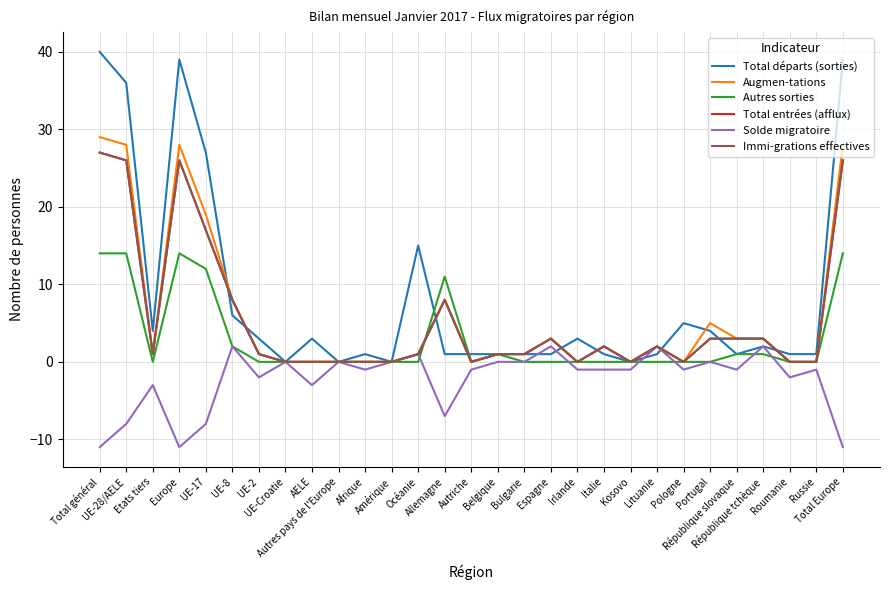

Which category has the lowest value across all series?

Total général